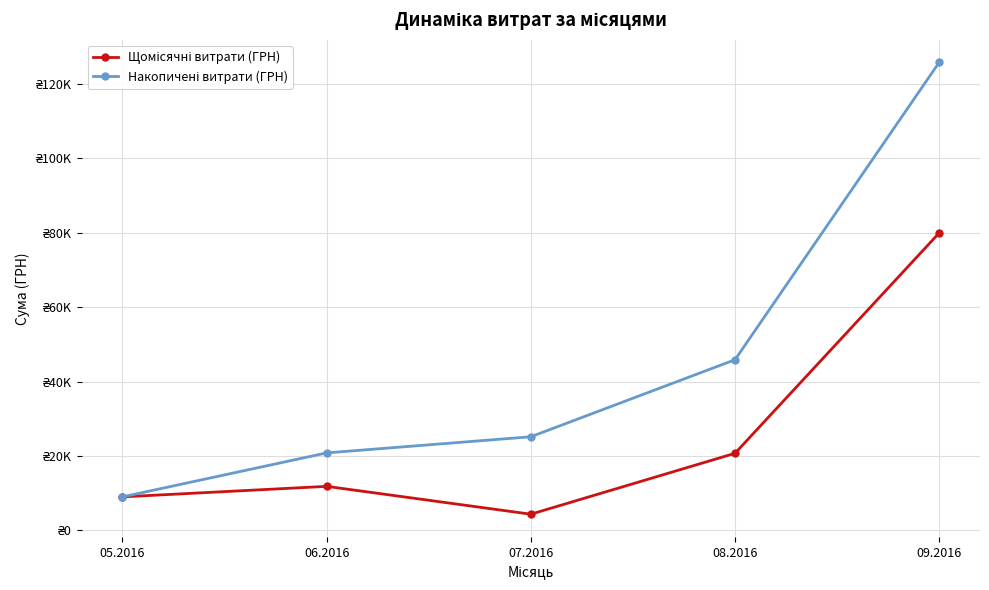

What is the difference between the maximum and minimum values in the Накопичені витрати (ГРН) series?

116781.1